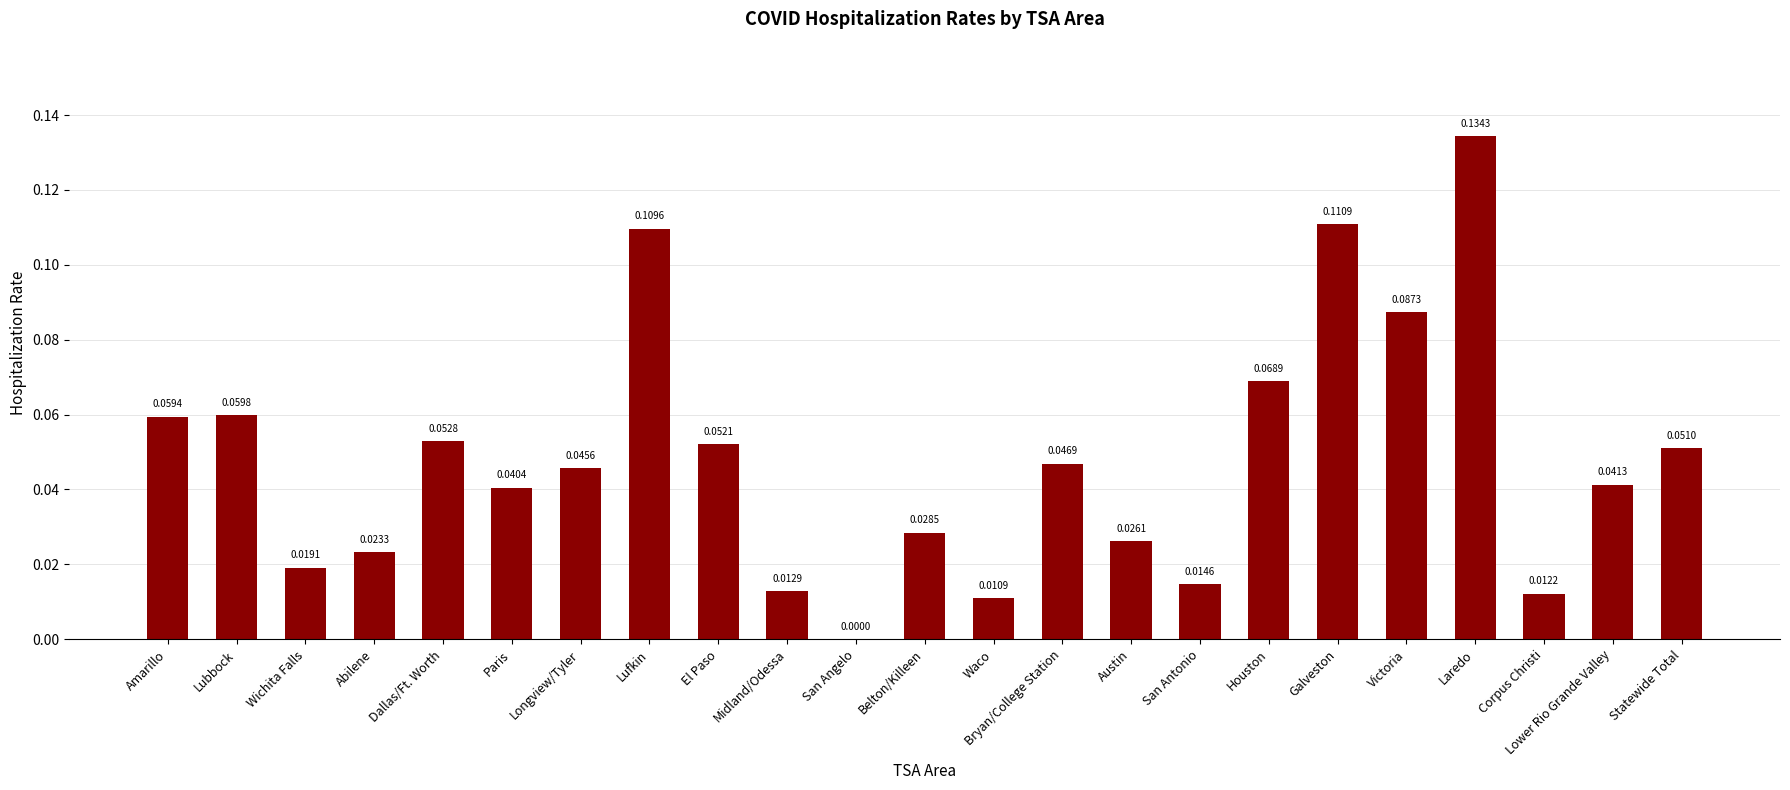

What is the sum of all values?

1.1